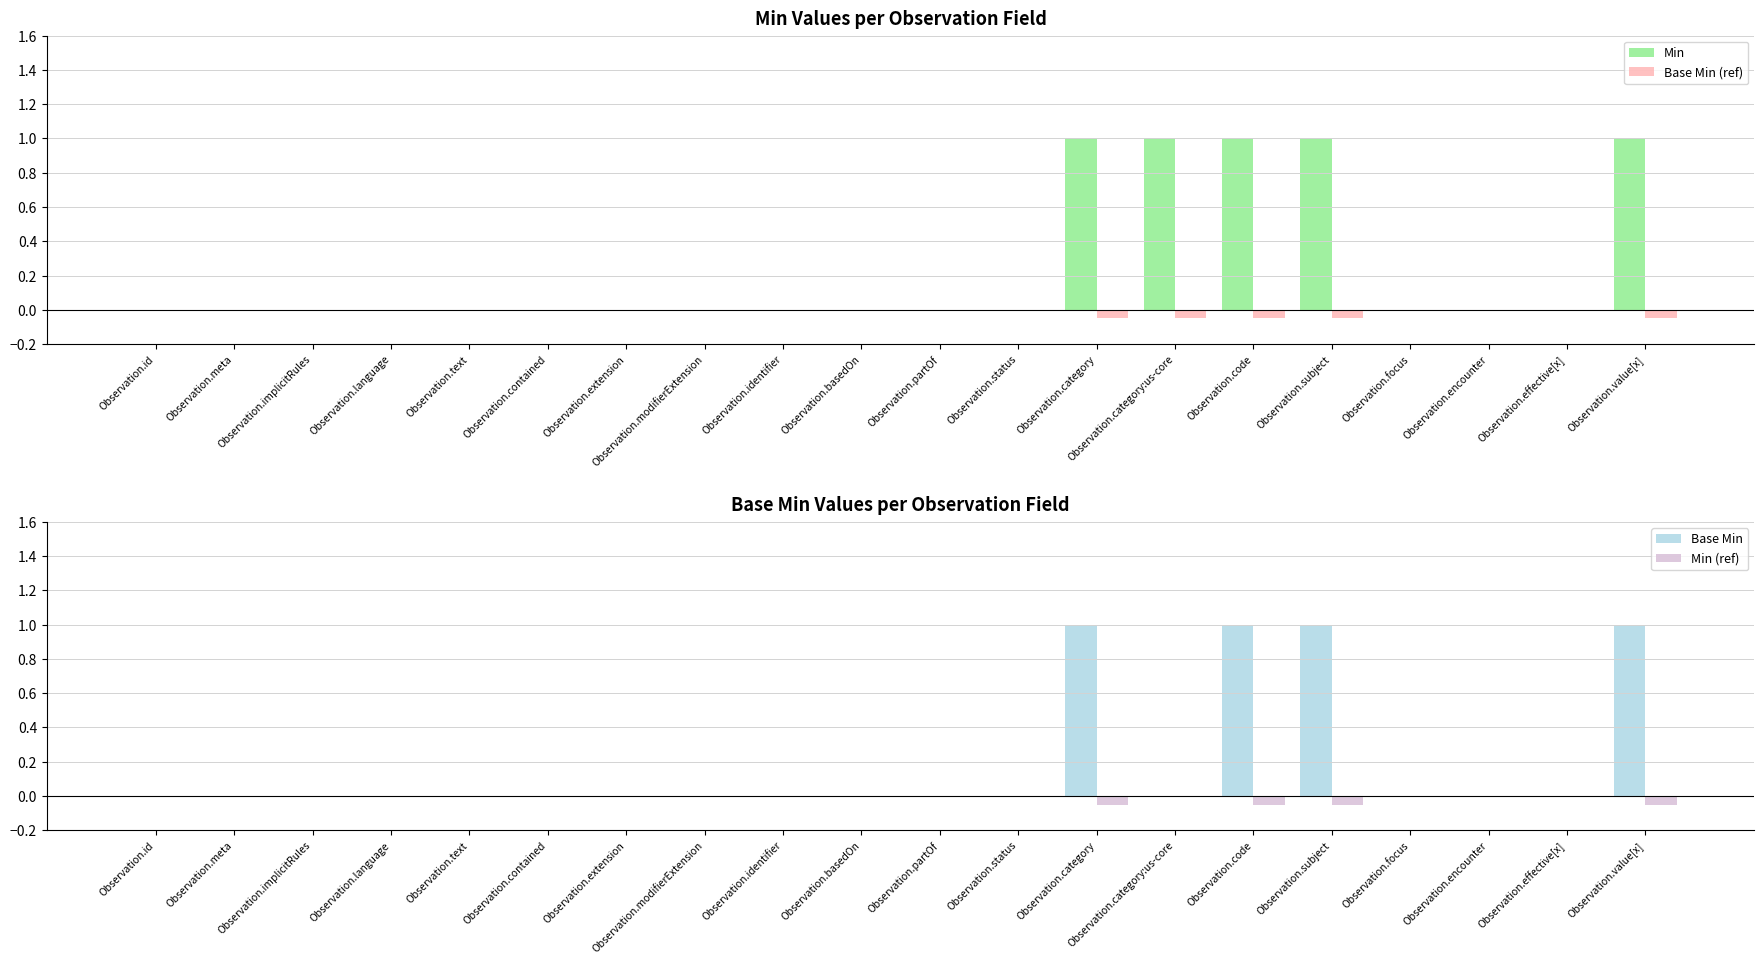

The Base Min (ref) series shows -0.1 at Observation.category:us-core. True or false?

False